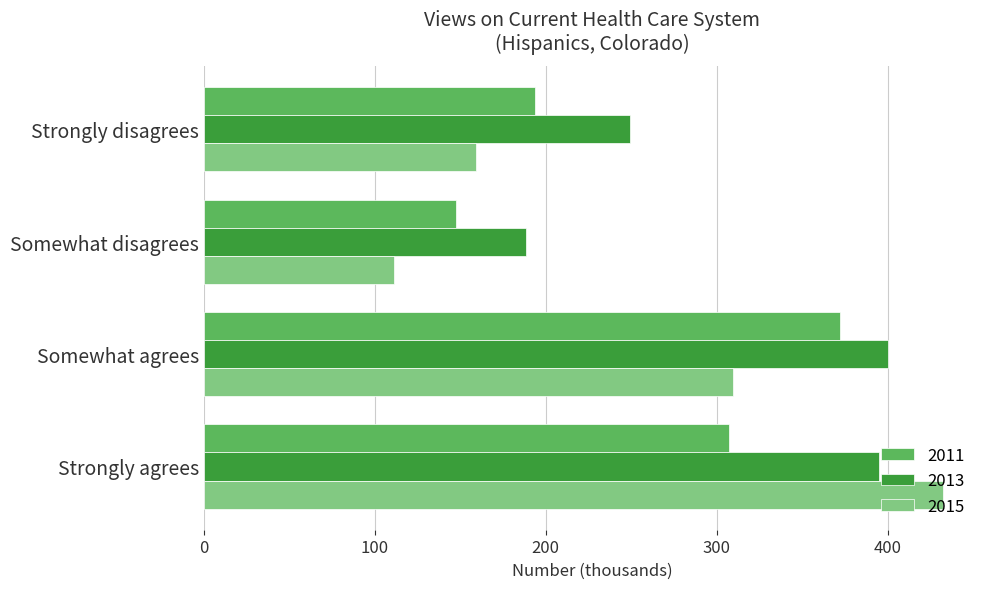

What is the sum of all 2013 values?

1232.7